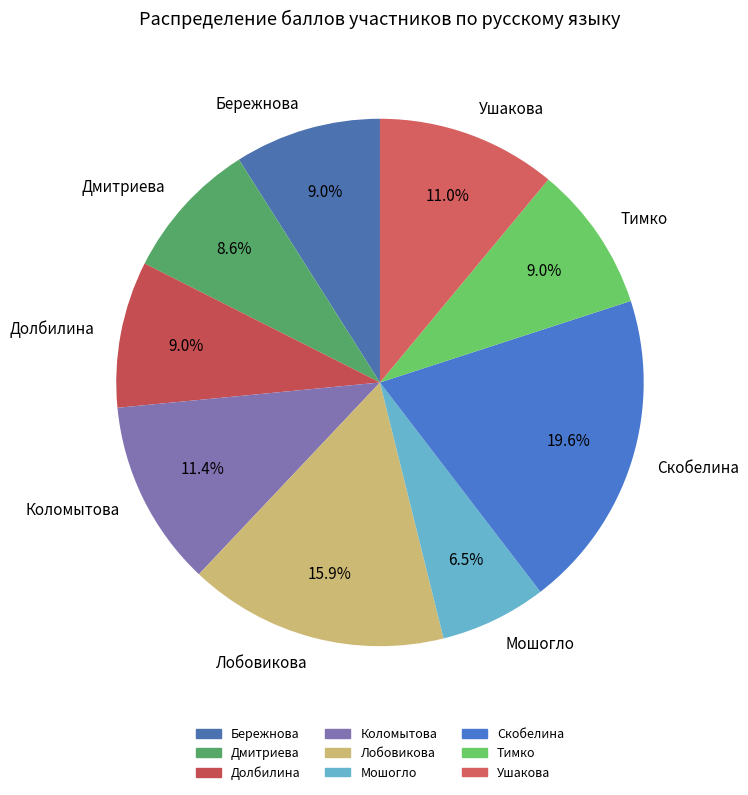

Combined, do Ушакова and Коломытова account for over 50%?

No